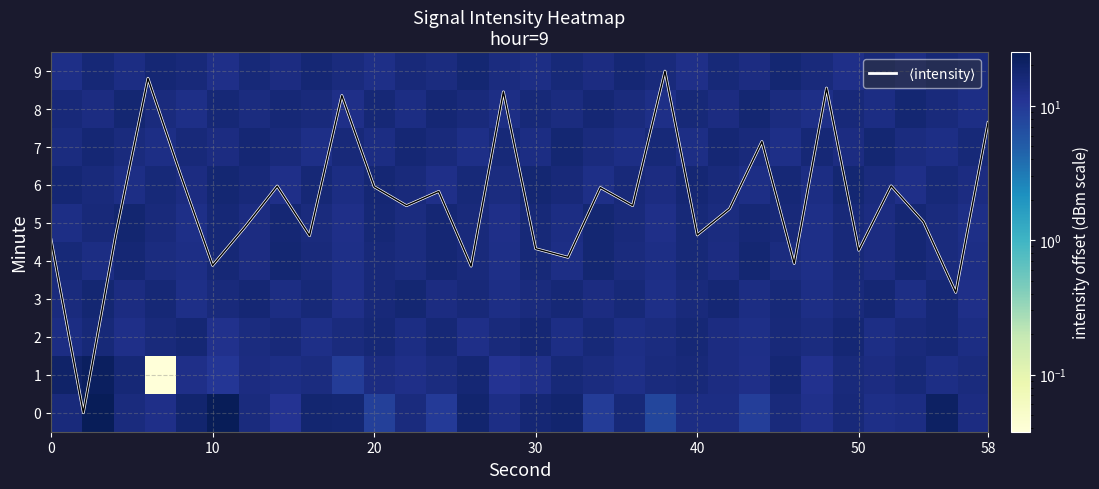

What is the maximum value for 9?

17.4